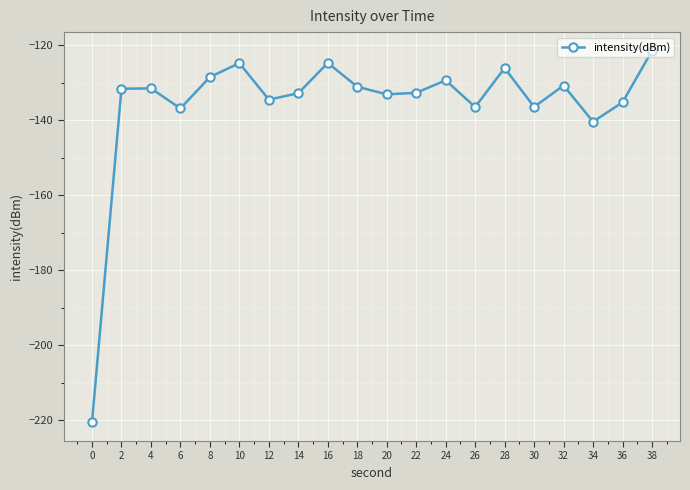

The chart shows a value of -131.6 at 2. True or false?

True